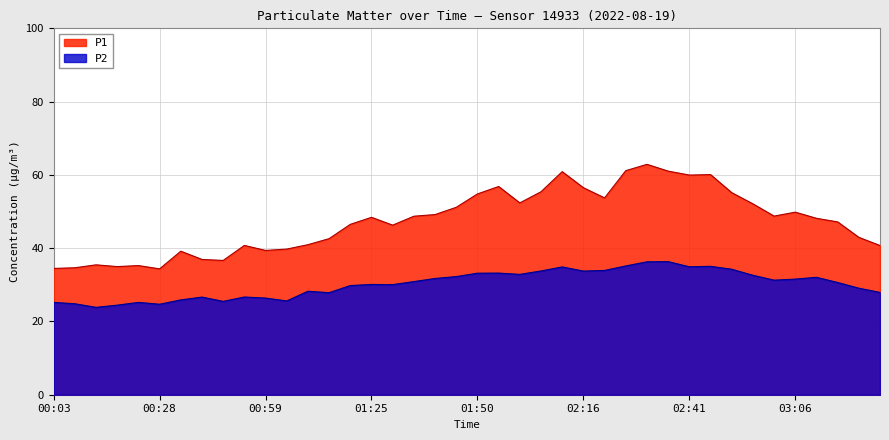

True or false: P2 has more than 0 interior local peaks.

True